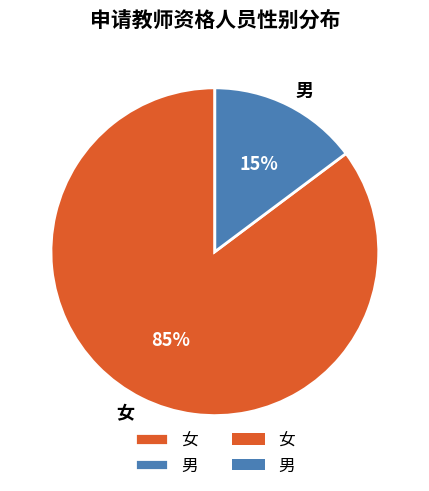

What is the smallest slice in the pie chart?

男